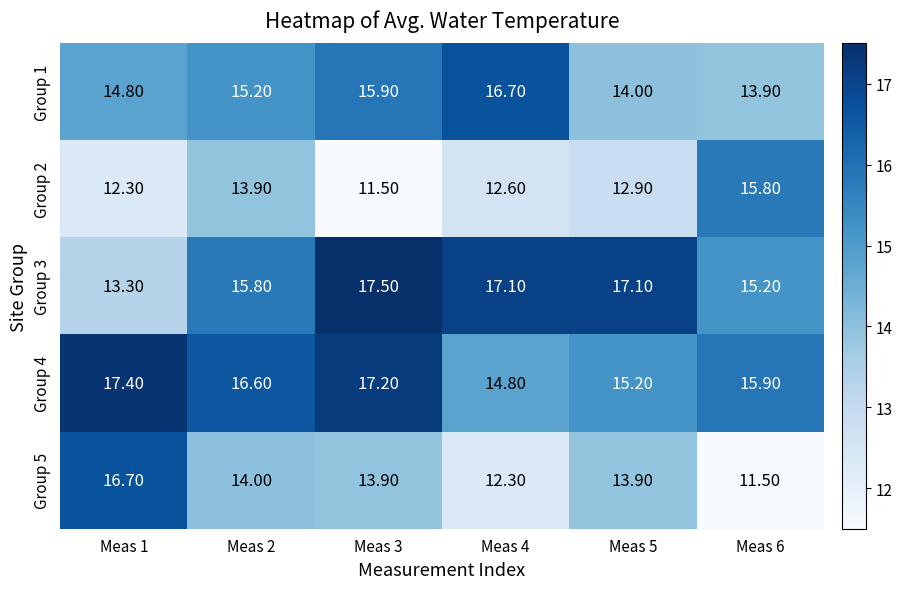

What is the difference between the maximum and minimum values in the Group 3 series?

4.2